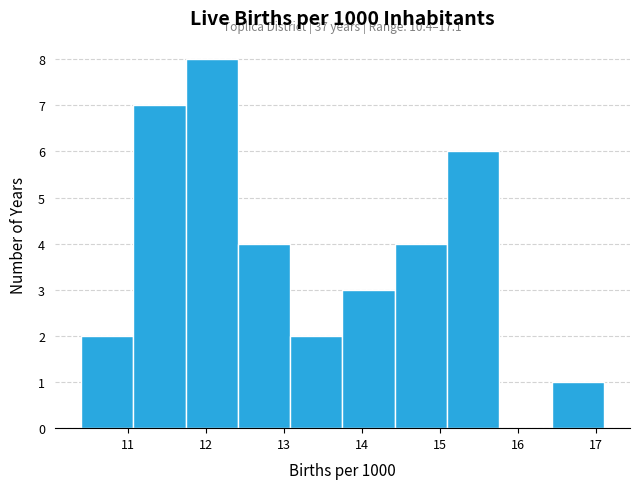

Over which range of the x-axis is the bar tallest?

11.74 to 12.41